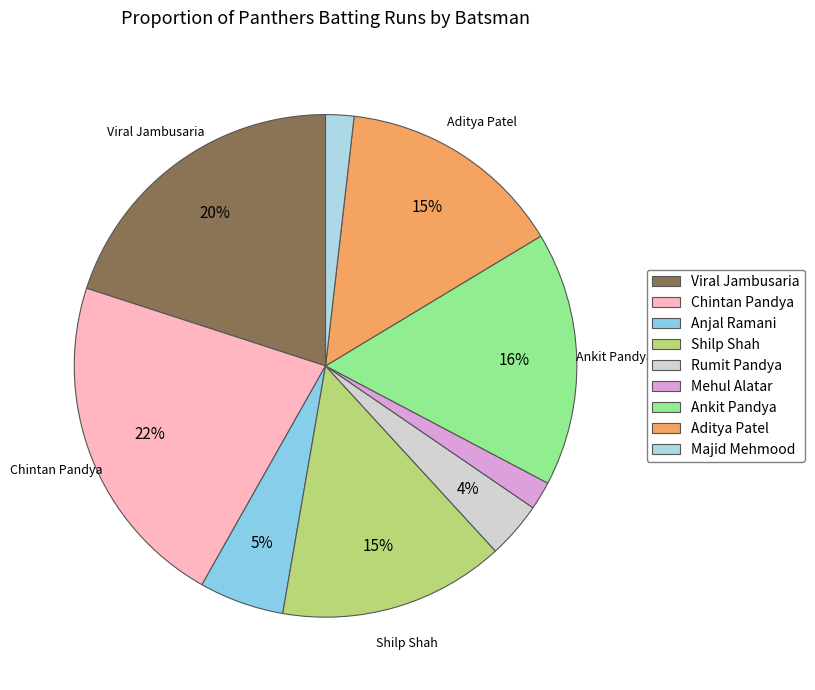

How many segments does this pie chart have?

9